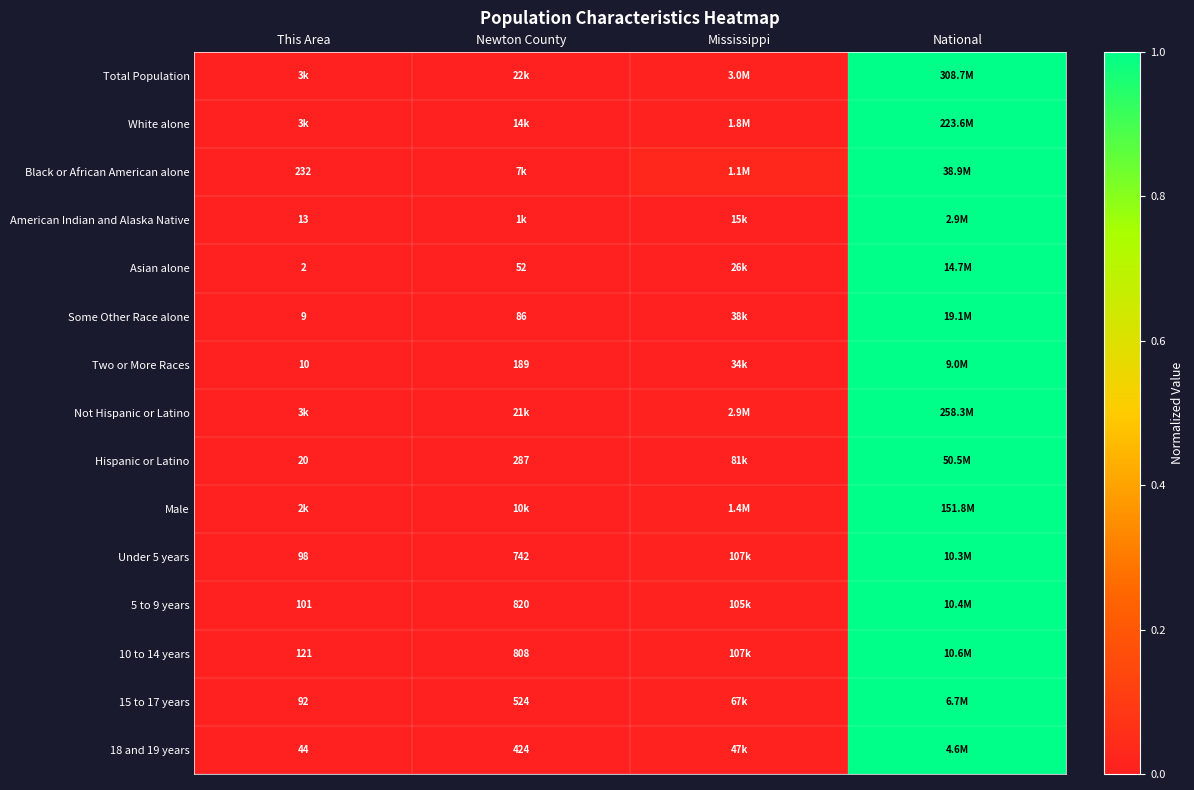

How many categories are shown in the chart?

4